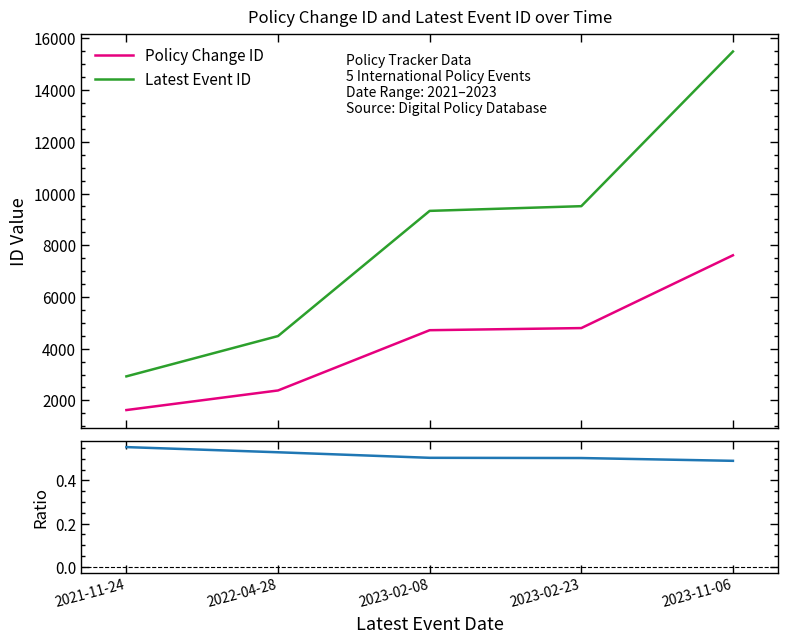

The value of Ratio (Policy ID / Event ID) at 2023-11-06 is 0.5. True or false?

True